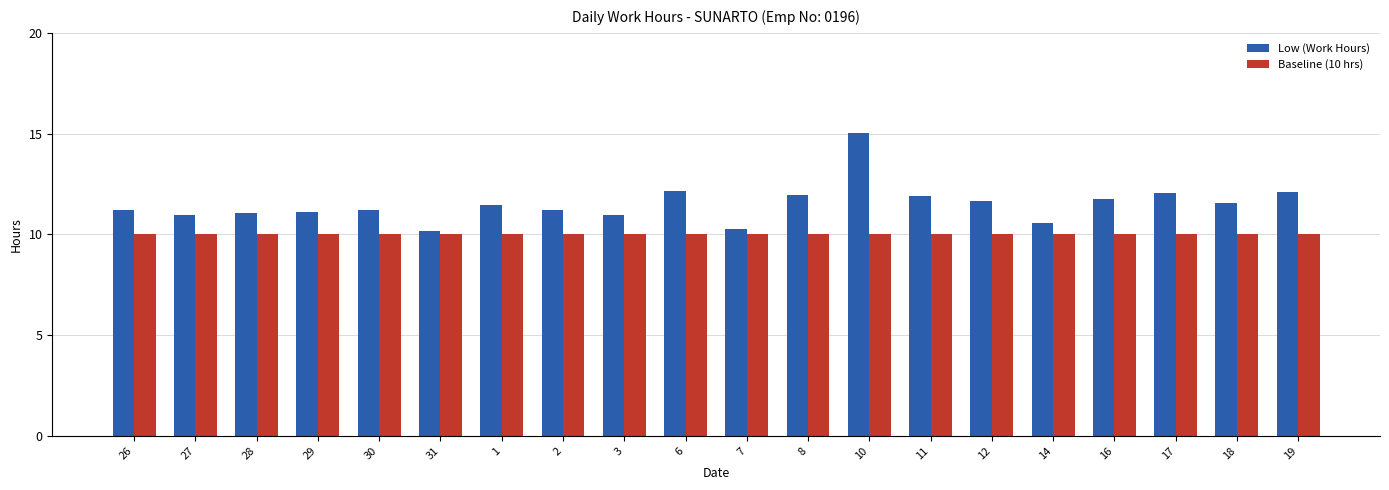

What is the spread (max minus min) of values at 8?

2.0